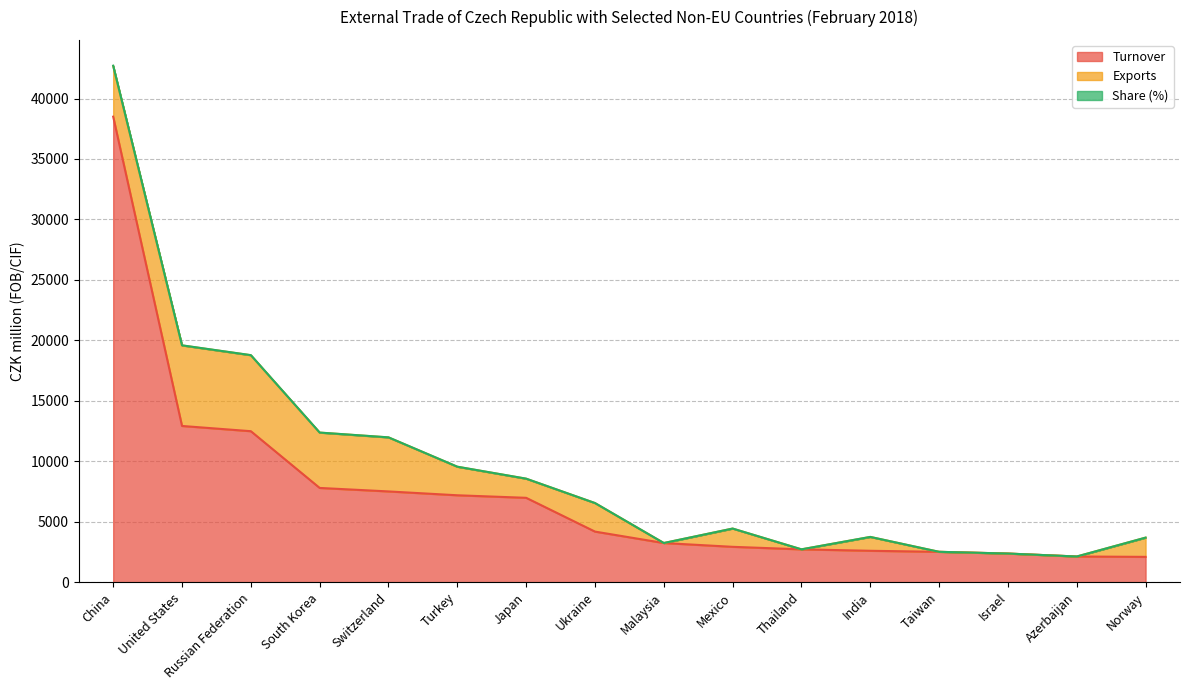

At which category is the sum across all series the highest?

China